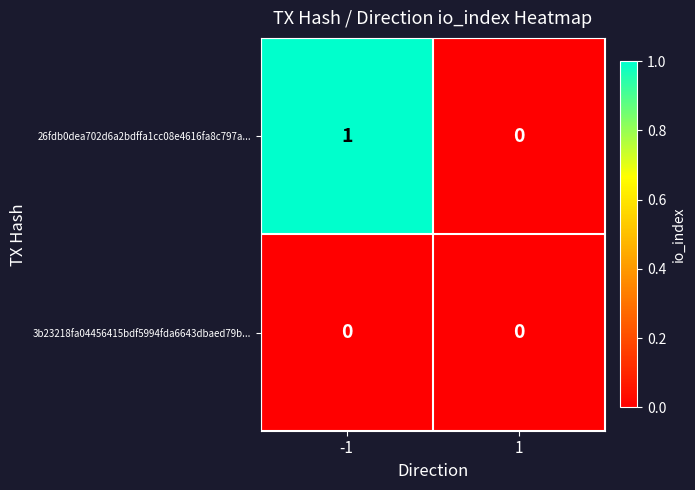

Rank the series by their average value, from lowest to highest.

3b23218fa04456415bdf5994fda6643dbaed79b..., 26fdb0dea702d6a2bdffa1cc08e4616fa8c797a...